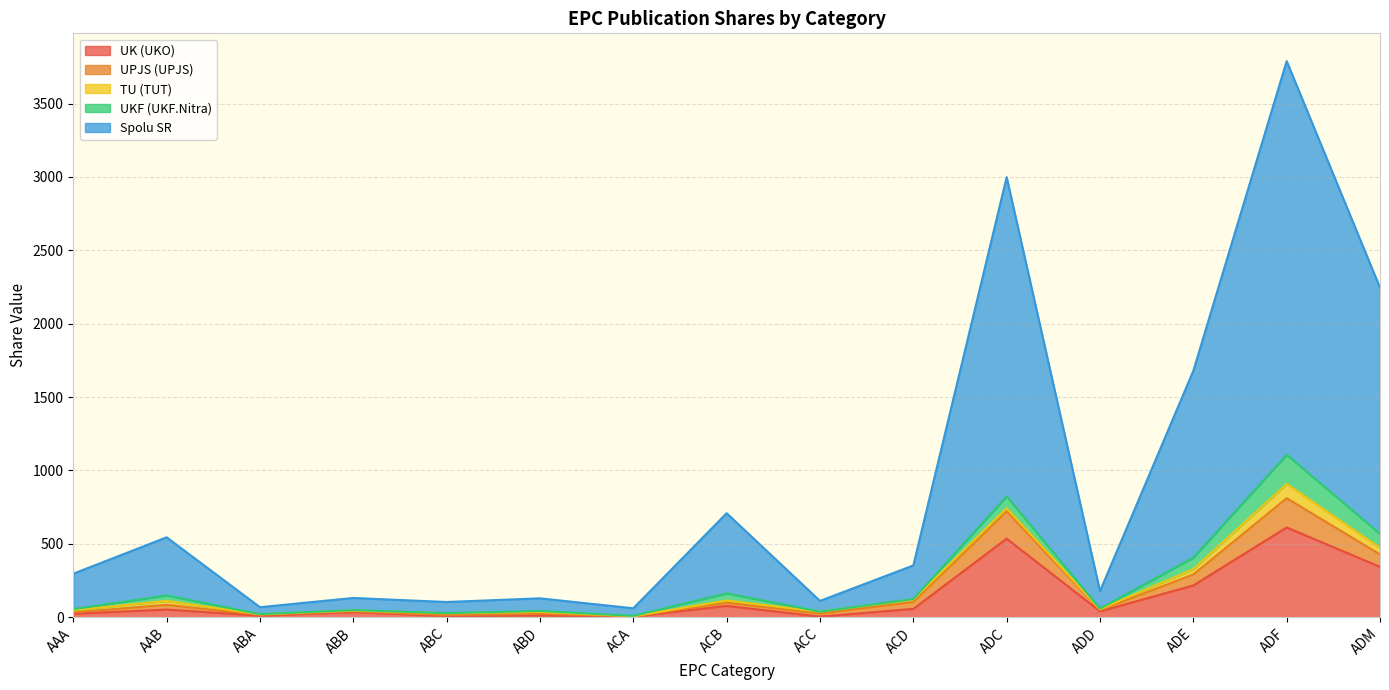

At which category is the sum across all series the highest?

ADF